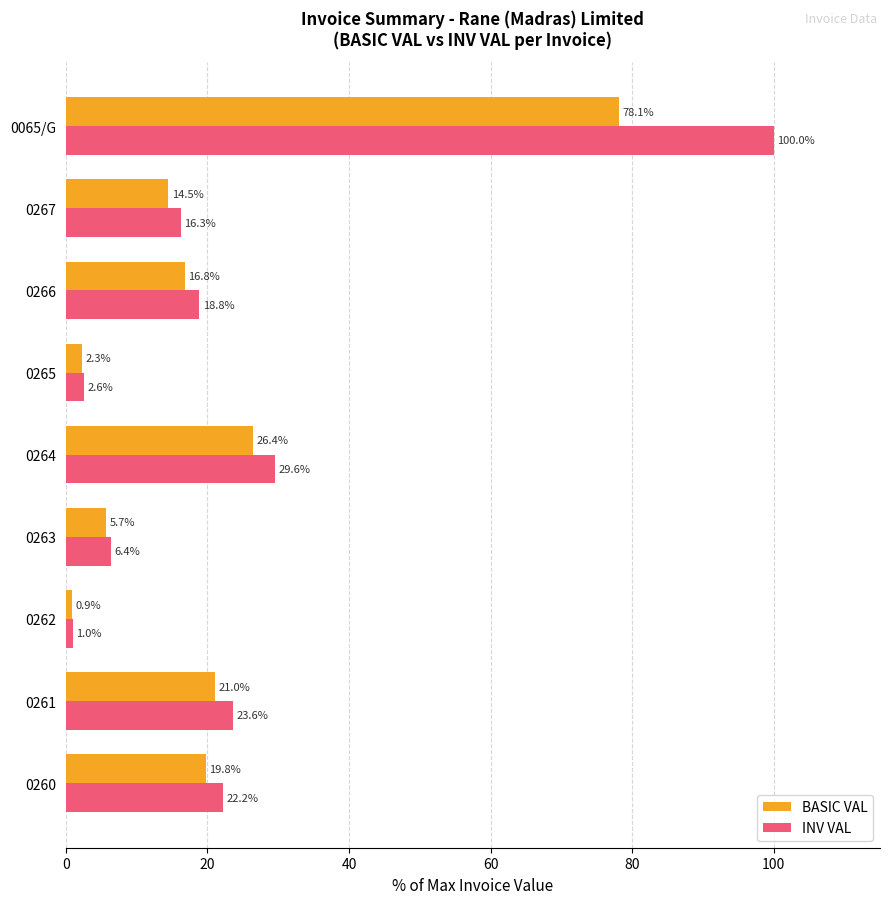

What is the difference between the second highest and second lowest values in the BASIC VAL series?

24.1